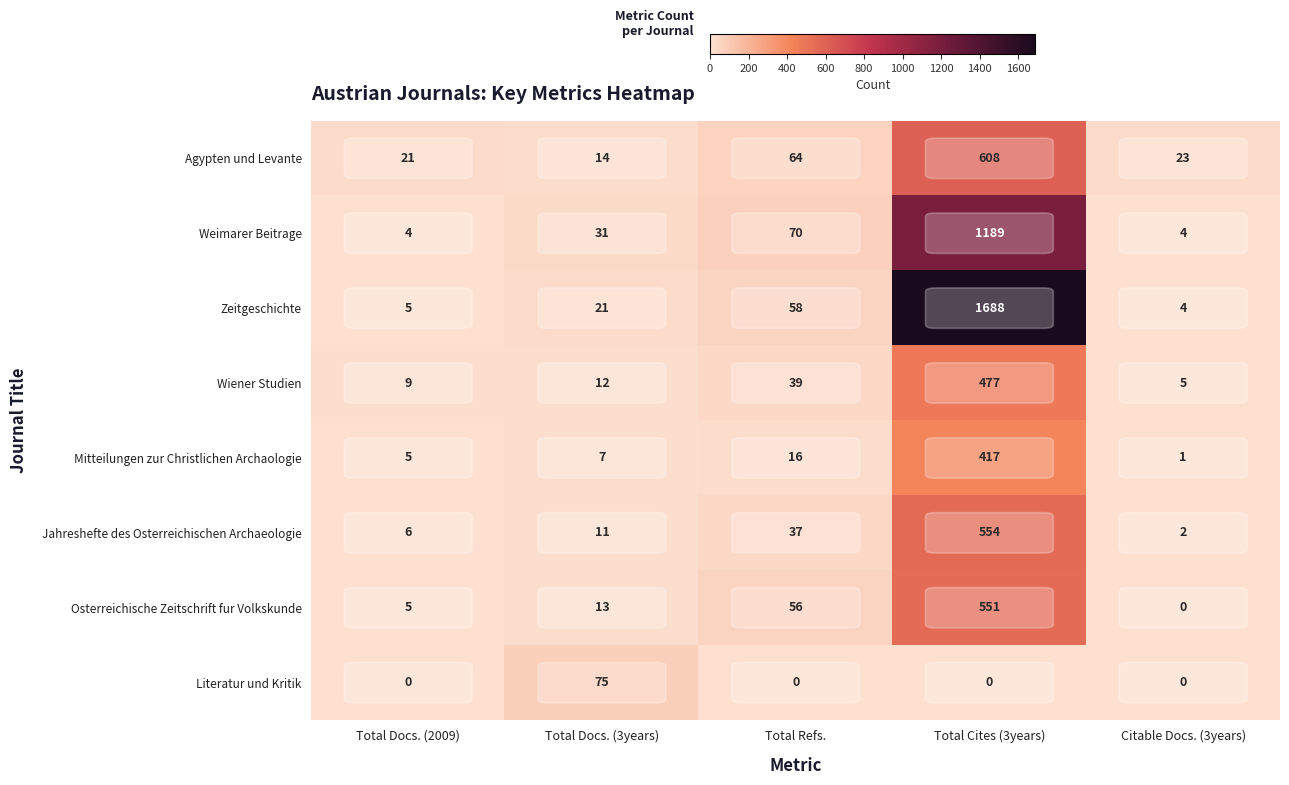

What is the sum of the Wiener Studien values at Total Docs. (2009) and Total Refs.?

48